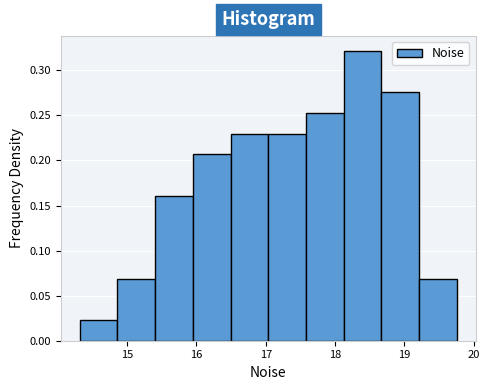

What is the height of the bar covering 19.2 to 19.8 on the x-axis? Neither the bar edges nor the heights are printed on the chart, so give them approximately, as read against the axes.

0.070